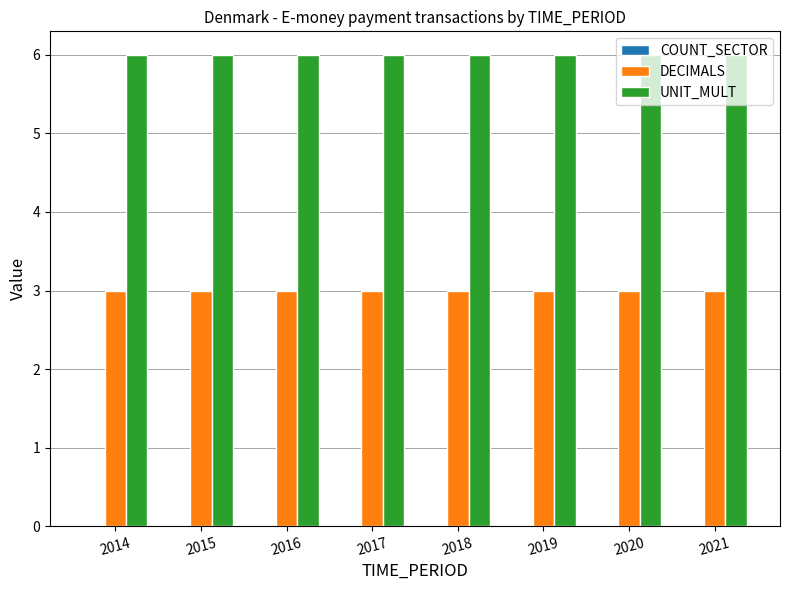

What is the difference between the highest and lowest values at 2019?

3